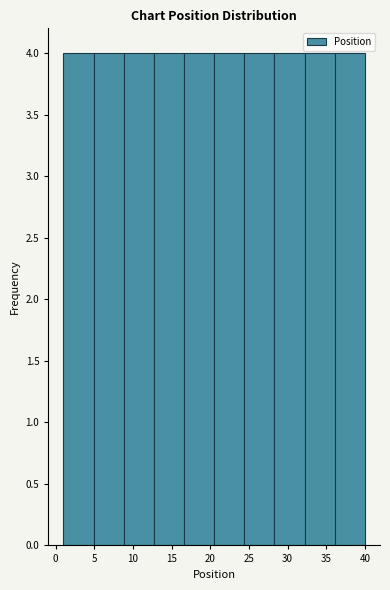

Reading left to right, transcribe this chart: for each bar, give the range it covers on the x-axis and its height. Neither the bar edges nor the heights are printed on the chart, so give them approximately, as read against the axes.

1.0 to 4.9: 4
4.9 to 8.8: 4
8.8 to 12.7: 4
12.7 to 16.6: 4
16.6 to 20.5: 4
20.5 to 24.4: 4
24.4 to 28.3: 4
28.3 to 32.2: 4
32.2 to 36.1: 4
36.1 to 40.0: 4